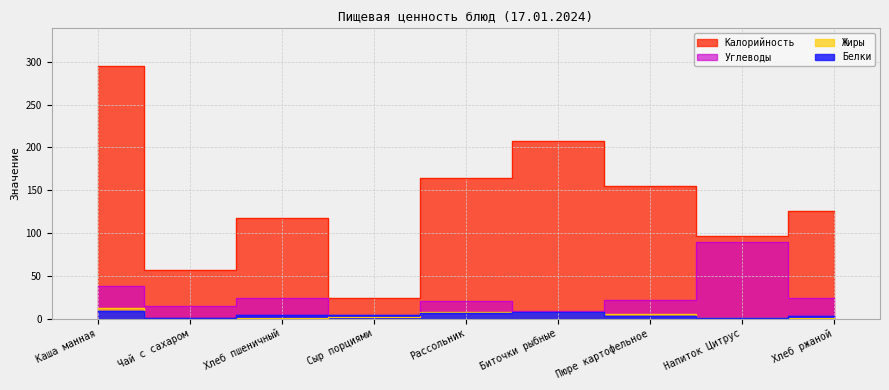

What is the value of the Жиры point at the 6th from the left?

8.0